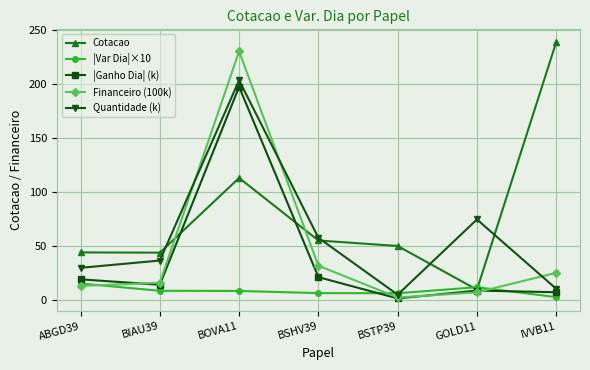

True or false: |Ganho Dia| (k) has a value of 5.1 at BIAU39.

False